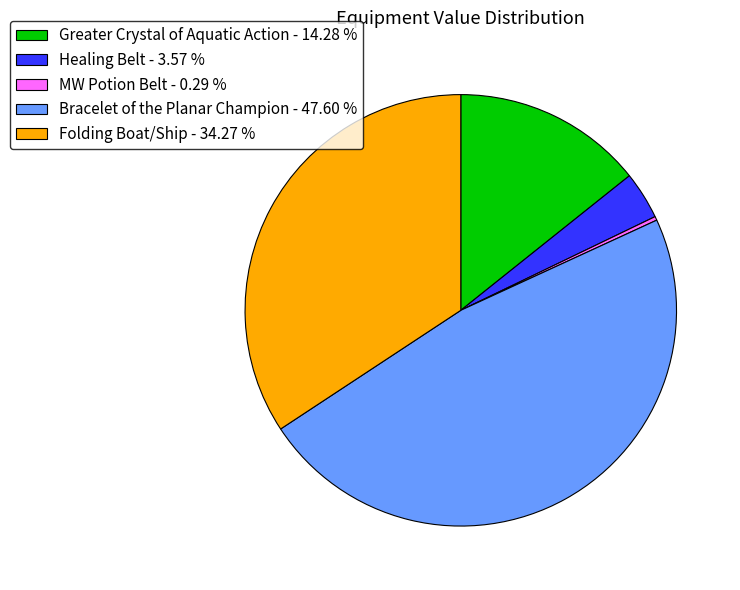

Is the sum of Greater Crystal of Aquatic Action - 14.28 % and MW Potion Belt - 0.29 % greater than half?

No